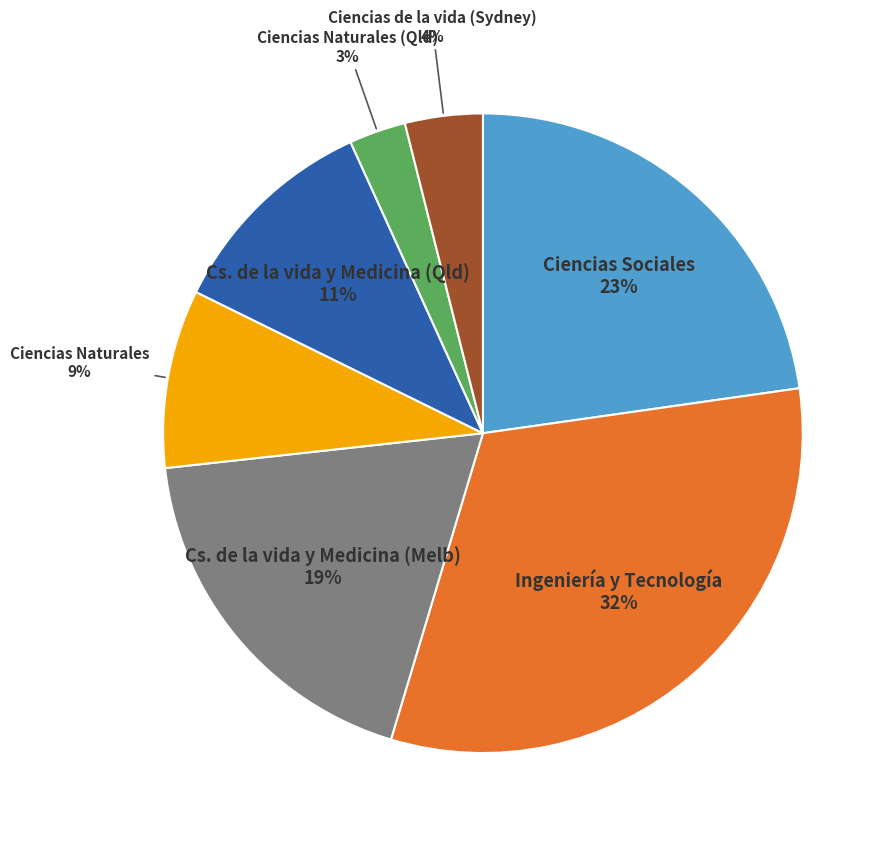

Is there any slice that represents more than half of the pie?

No